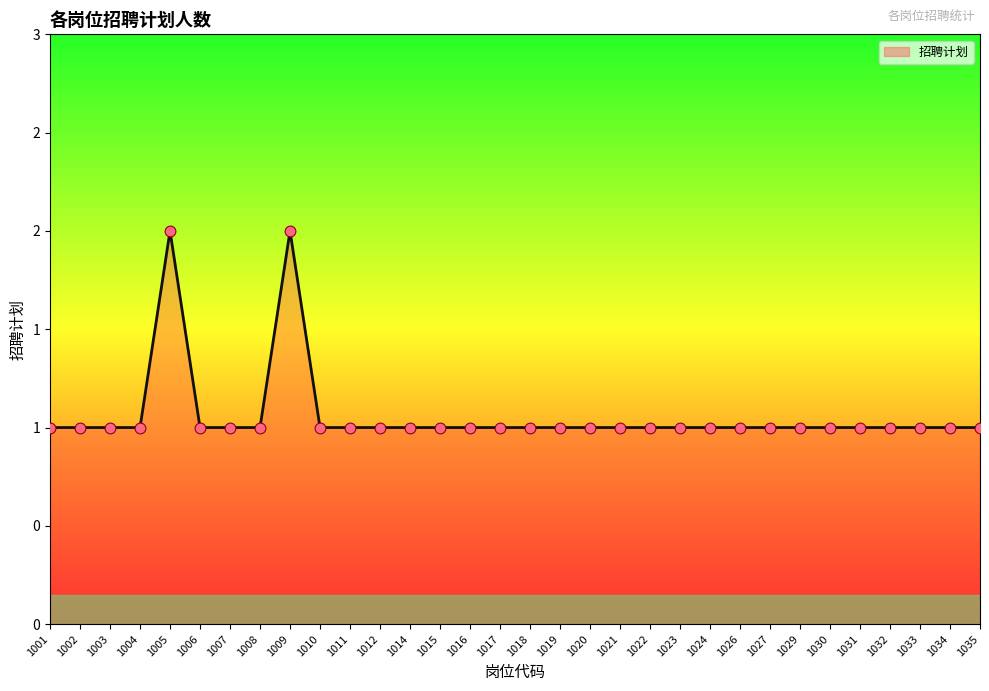

Is this an area chart (filled region under the line)?

Yes